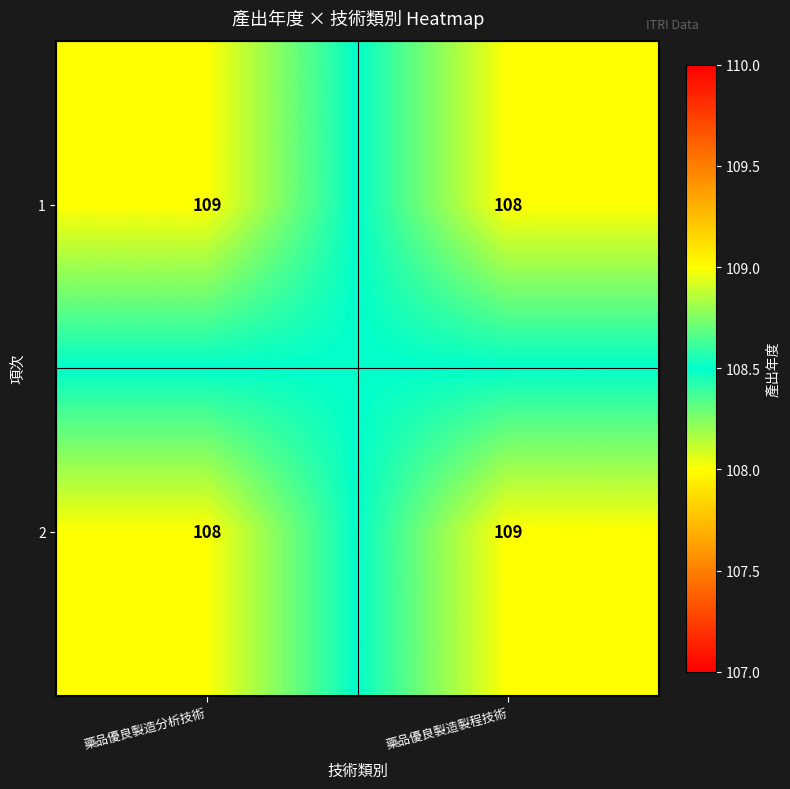

The 2 series shows 44 at 藥品優良製造分析技術. True or false?

False